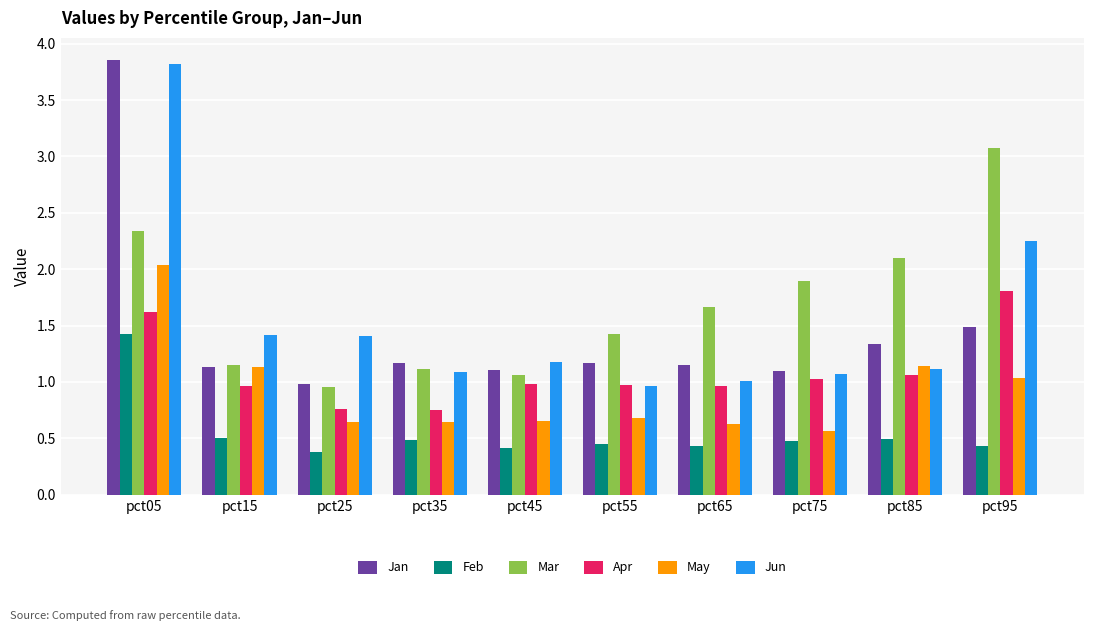

Between pct75 and pct95, which series saw the biggest shift?

Mar